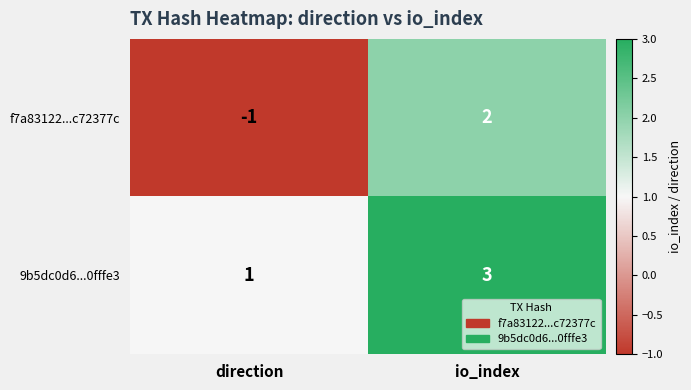

Which label corresponds to the largest value in the chart?

io_index